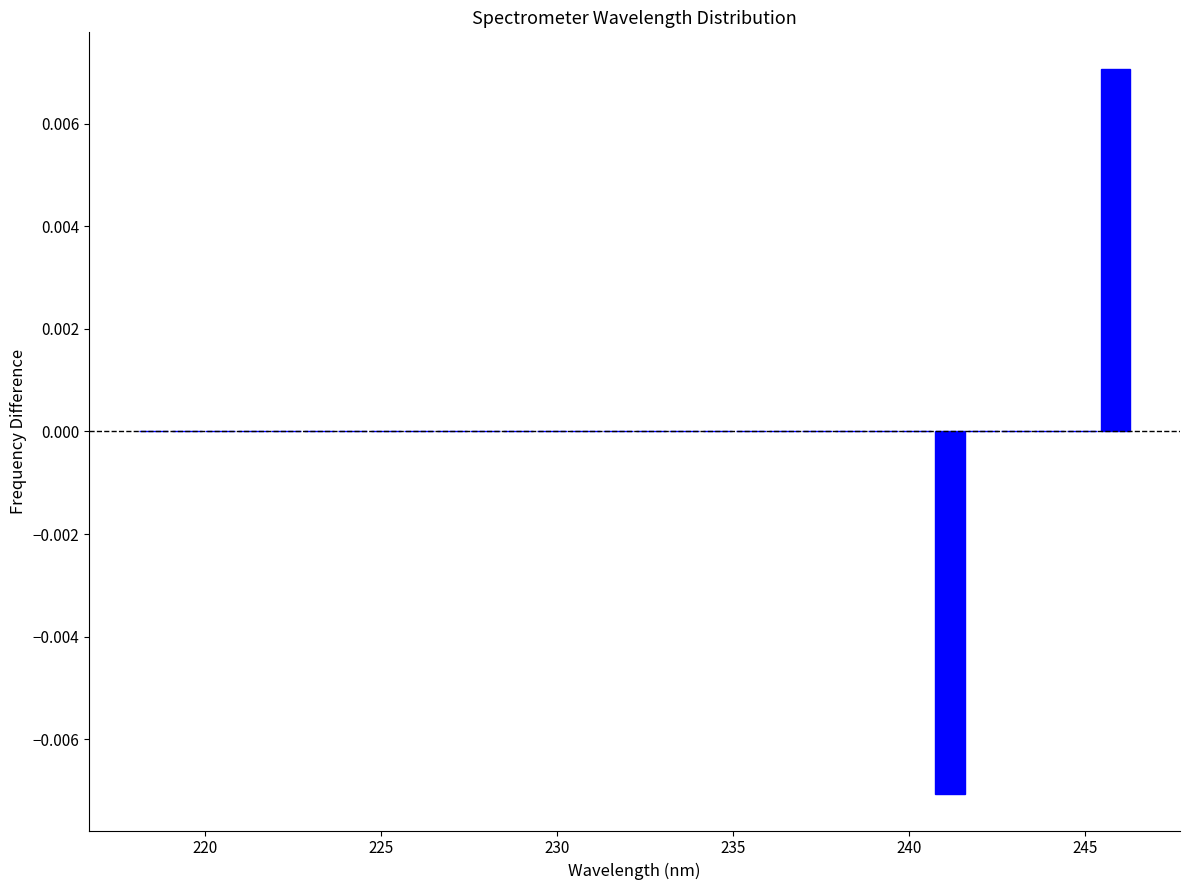

Around what value on the x-axis is the tallest bar? Give the approximate position of its centre, as read against the axis.

246.0